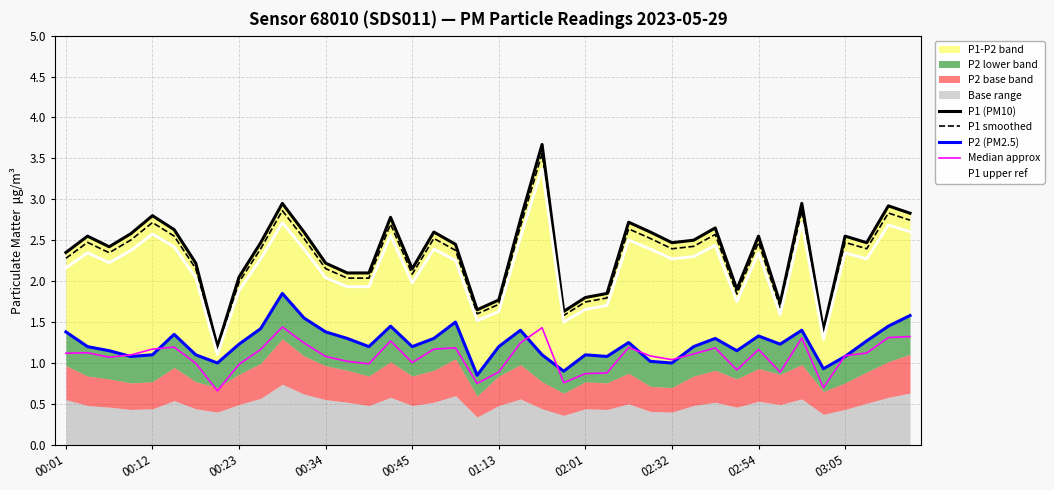

What is the highest value of the P1 upper ref series?

3.4